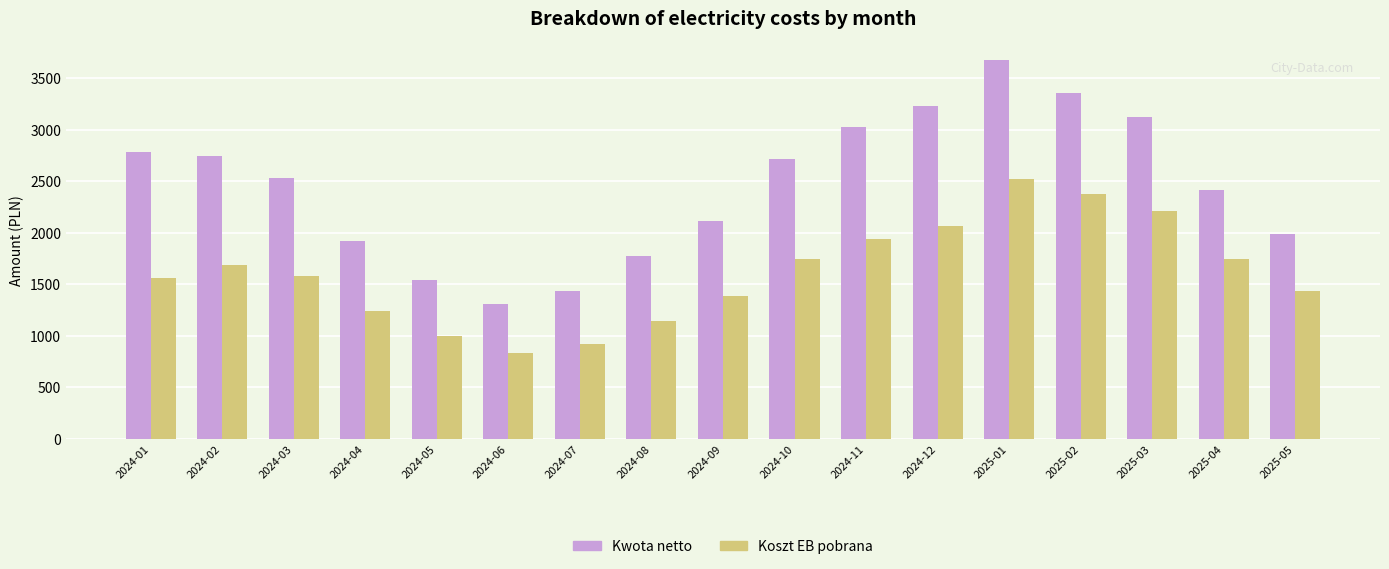

What is the label of the 3rd bar from the left?

2024-03